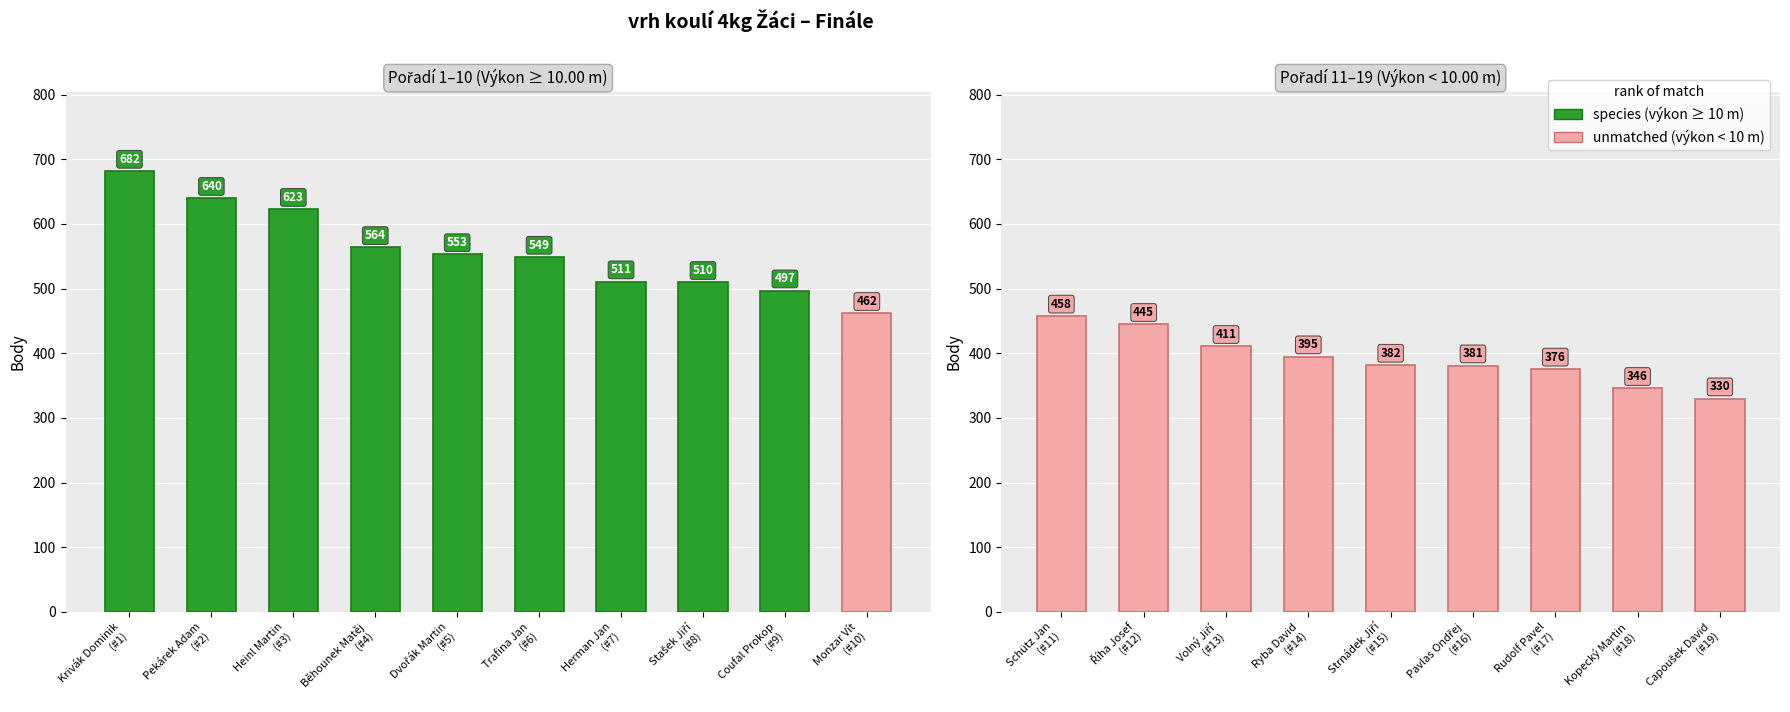

Which category has the lowest value in the Body series?

Capoušek David